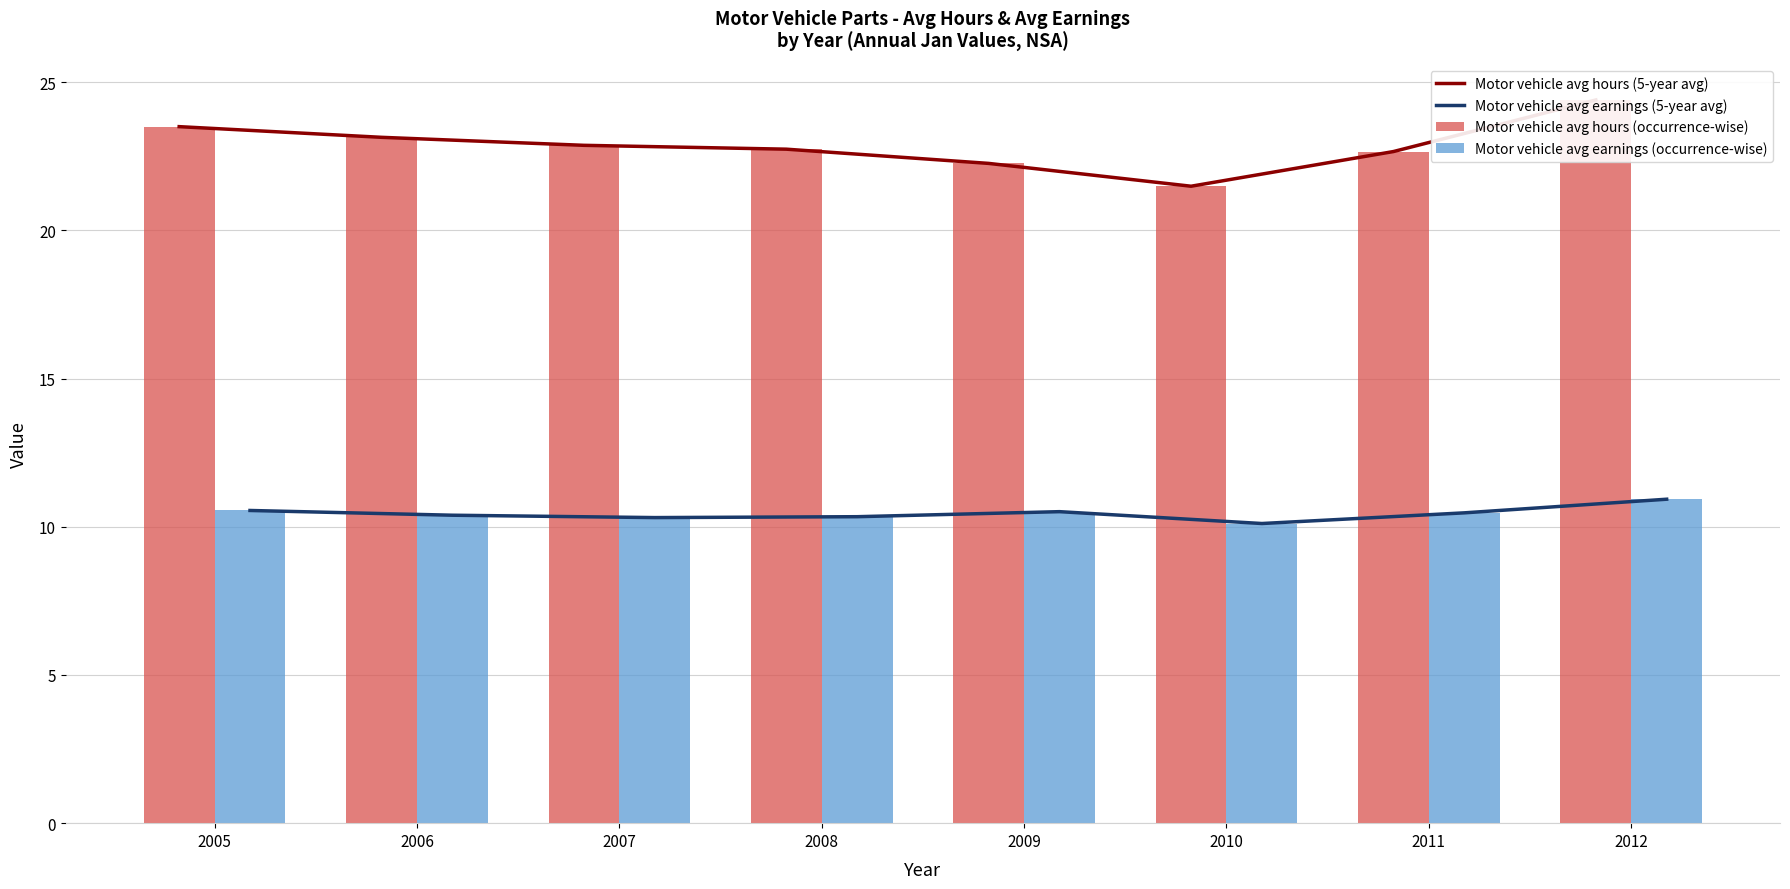

Between 2005 and 2009, which series saw the biggest shift?

Motor vehicle avg hours (5-year avg)